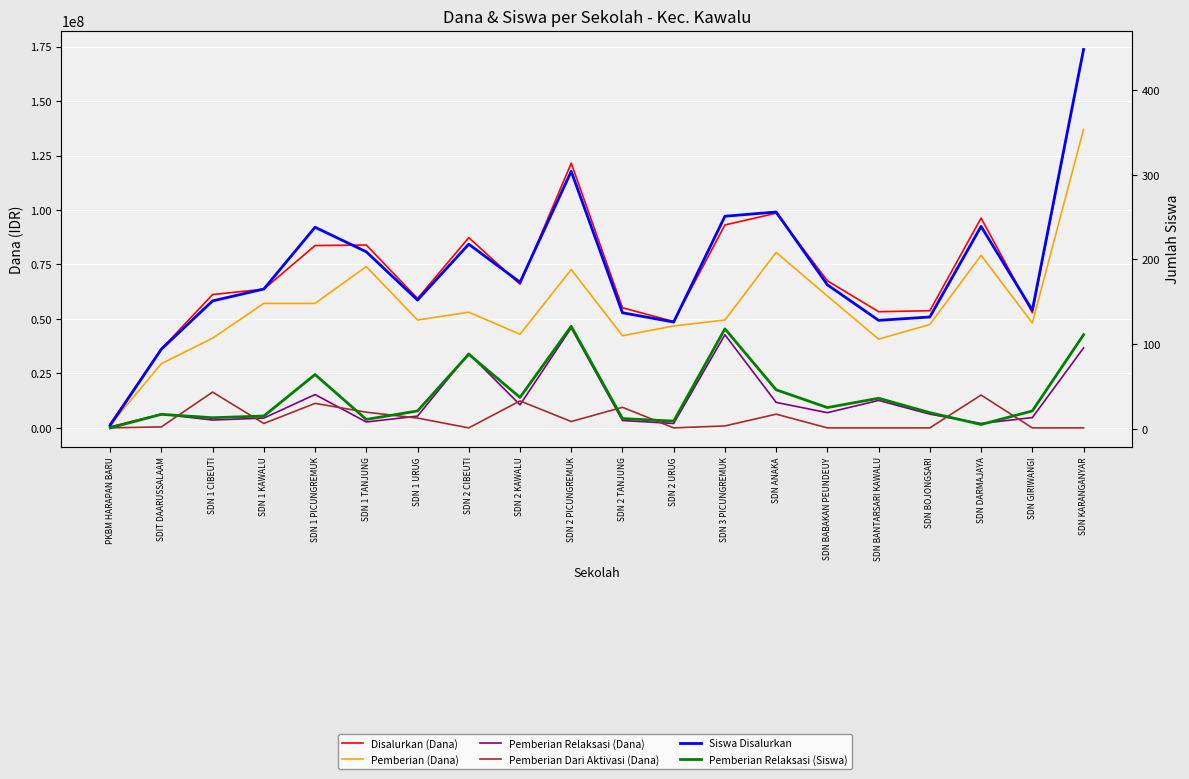

Where does the Siswa Disalurkan series first go above 170?

SDN 1 PICUNGREMUK